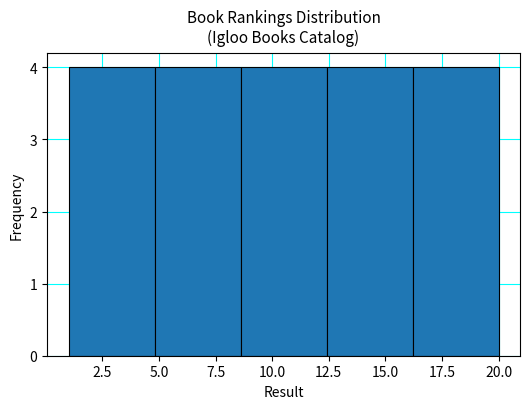

Reading left to right, transcribe this chart: for each bar, give the range it covers on the x-axis and its height. Neither the bar edges nor the heights are printed on the chart, so give them approximately, as read against the axes.

1.0 to 4.8: 4
4.8 to 8.6: 4
8.6 to 12.4: 4
12.4 to 16.2: 4
16.2 to 20.0: 4